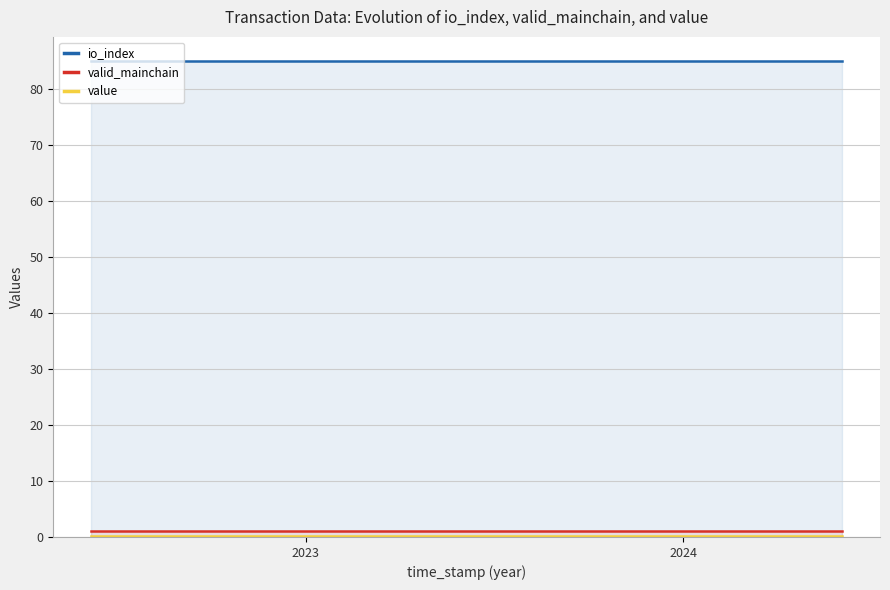

True or false: valid_mainchain and value cross at least once.

False